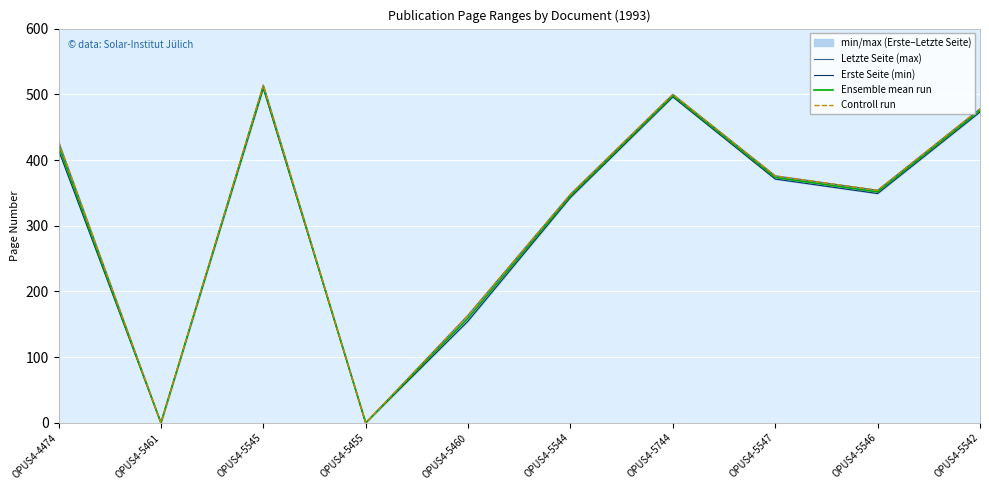

What is the spread (max minus min) of values at OPUS4-5547?

5.0